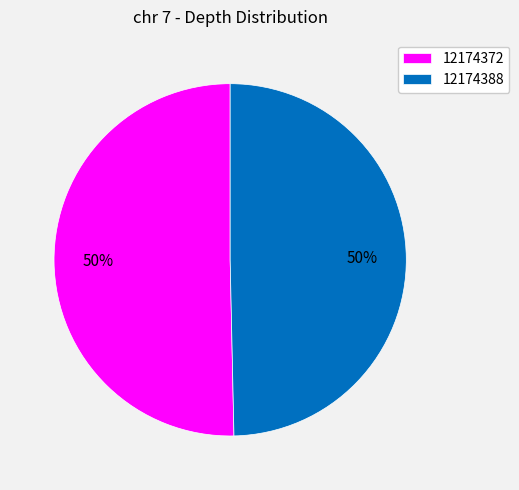

Which has a higher value, 12174372 or 12174388?

12174372